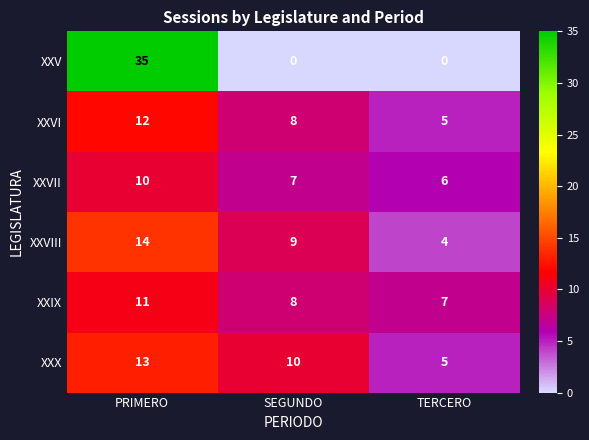

How many data points in XXV are above 0?

1